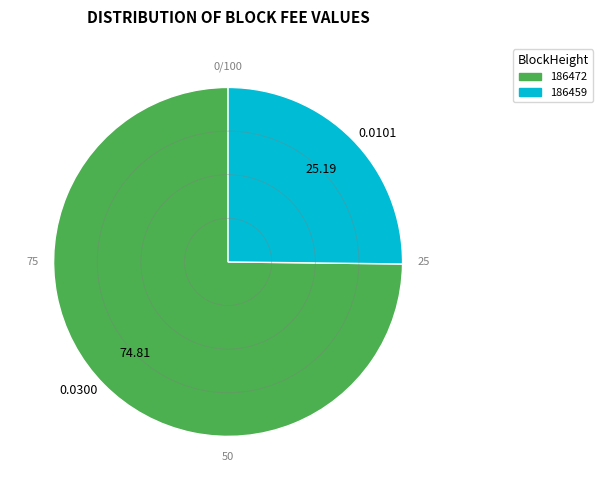

Rank the categories by value from lowest to highest.

186459, 186472